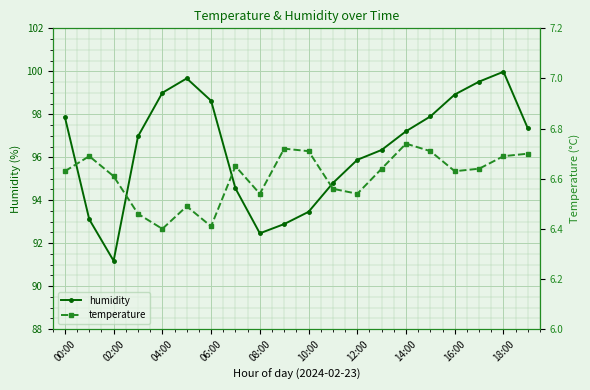

Is it true that humidity equals 54.2 at 02:00?

False